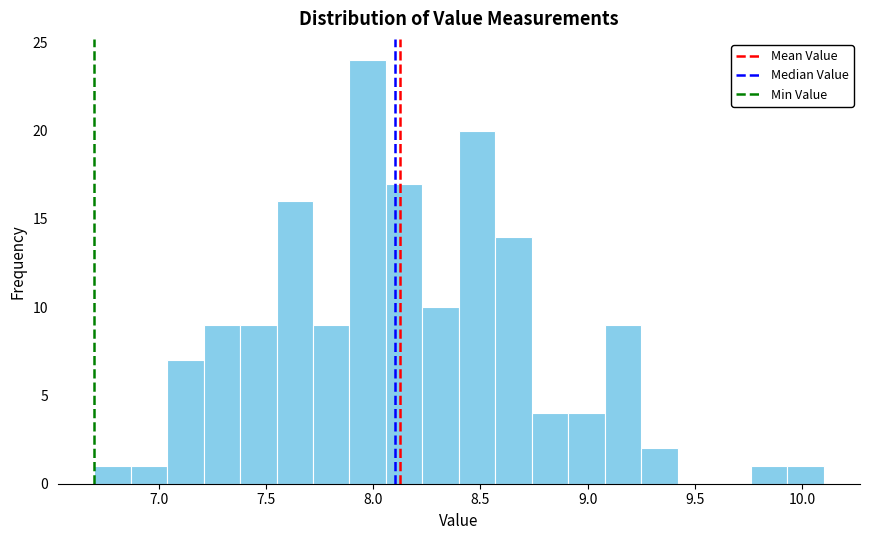

Around what value on the x-axis is the tallest bar? Give the approximate position of its centre, as read against the axis.

8.00